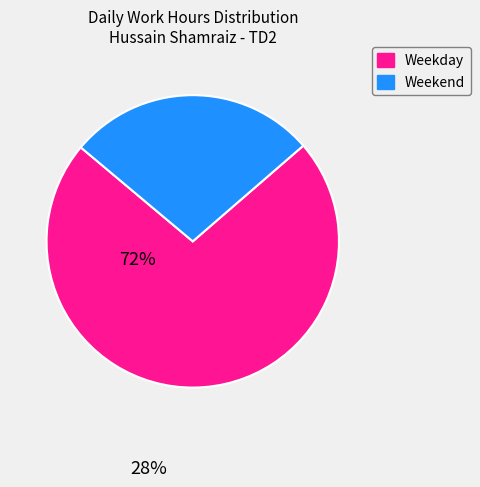

Is the sum of Weekday and Weekend greater than half?

Yes